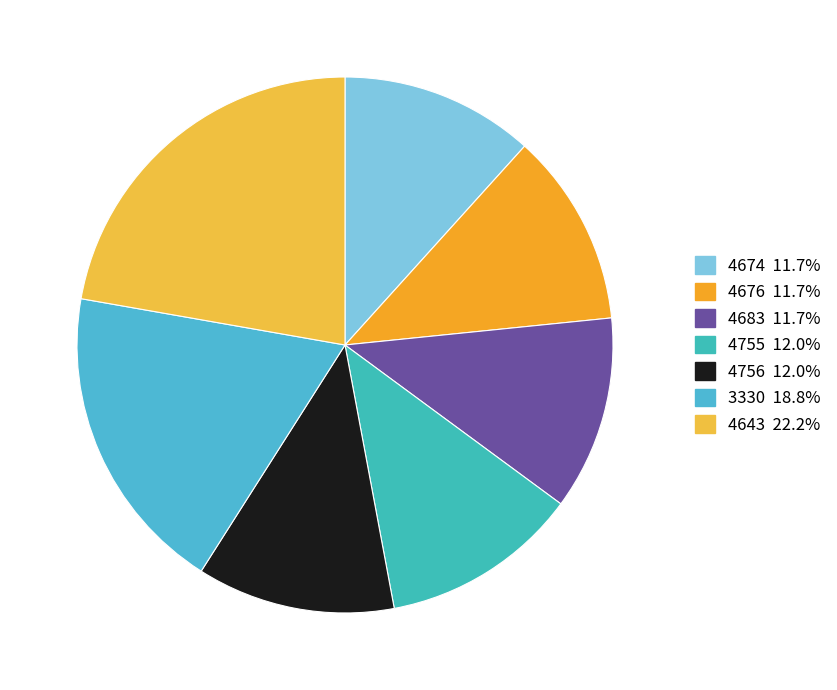

Does any single category account for the majority?

No